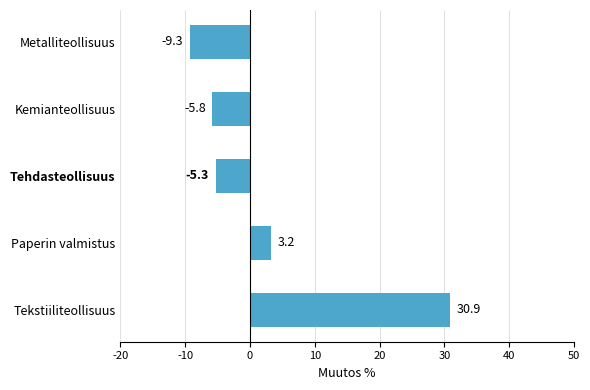

What is the difference between the maximum and minimum values?

40.2